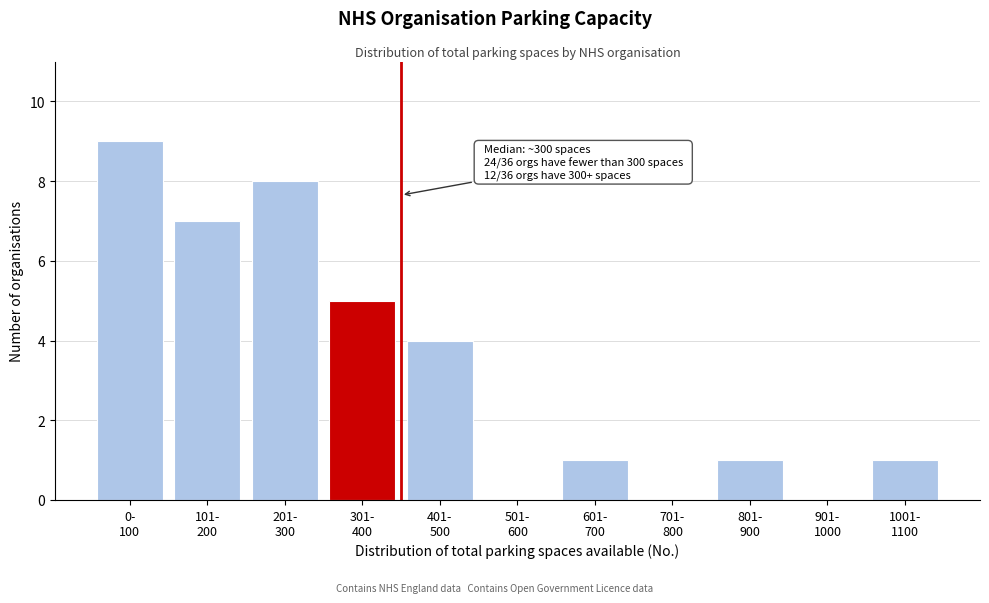

What is the maximum value shown in the chart?

9